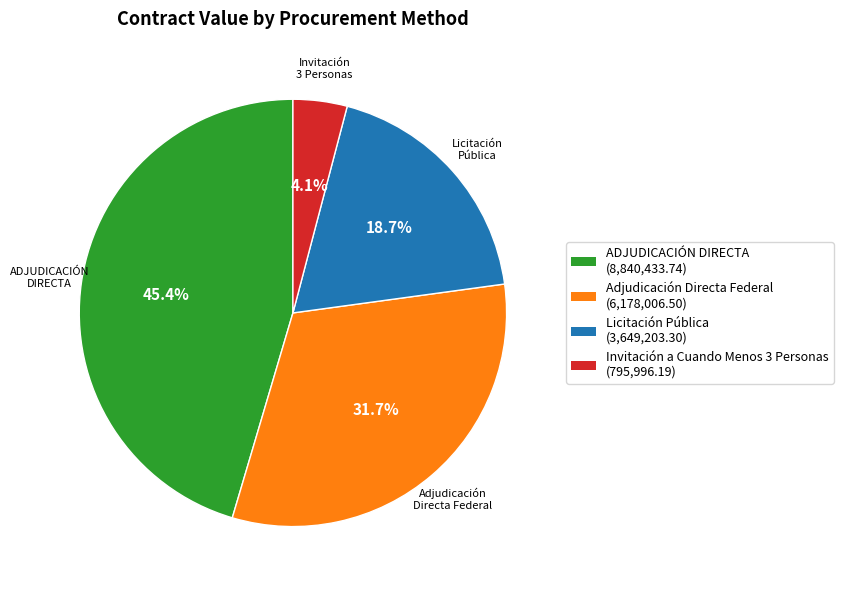

Rank the categories by value from lowest to highest.

Invitación a Cuando Menos 3 Personas, Licitación Pública, Adjudicación Directa Federal, ADJUDICACIÓN DIRECTA